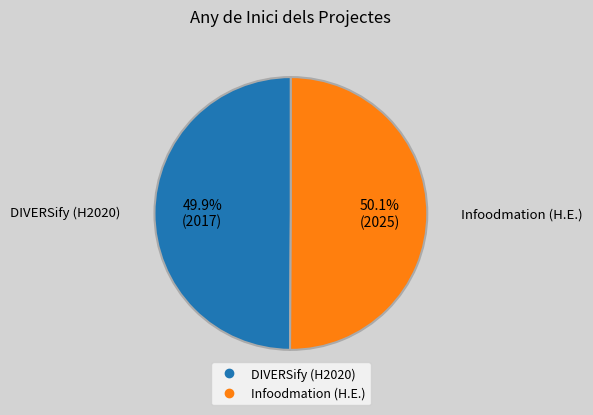

Is there any slice that represents more than half of the pie?

Yes